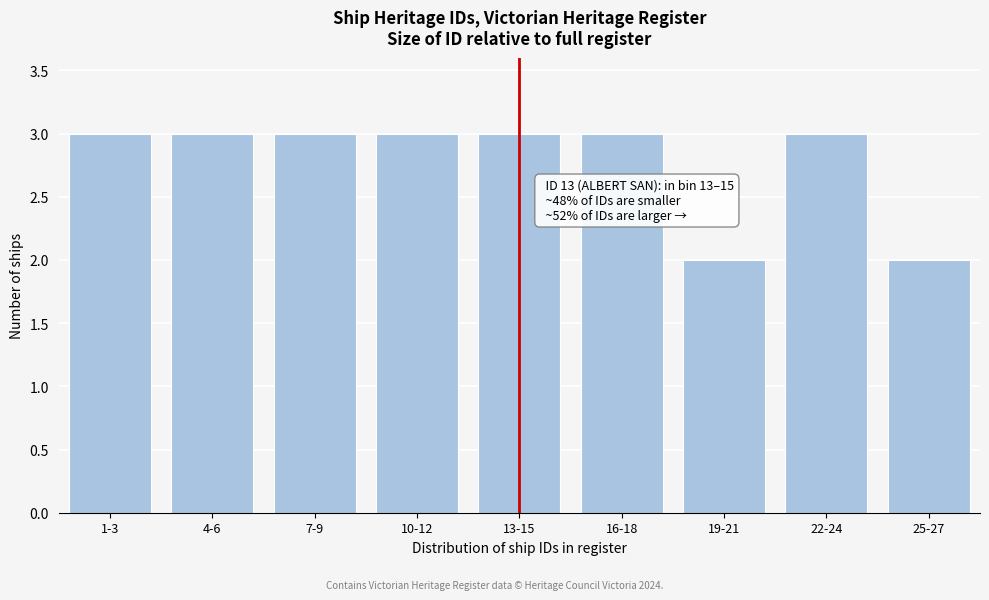

Reading right to left, extract all data points from this chart.

25-27=2	22-24=3	19-21=2	16-18=3	13-15=3	10-12=3	7-9=3	4-6=3	1-3=3